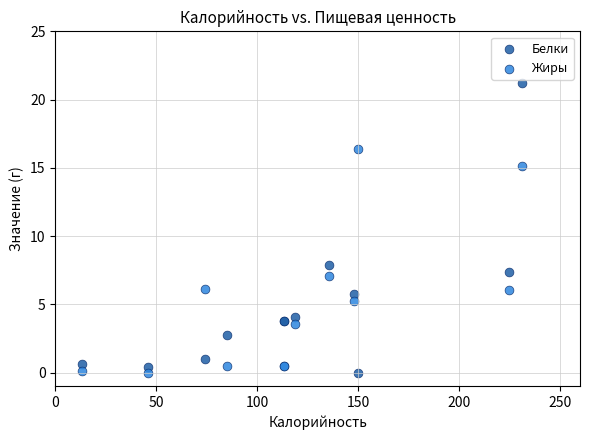

What are all the series names shown in the legend?

Белки, Жиры